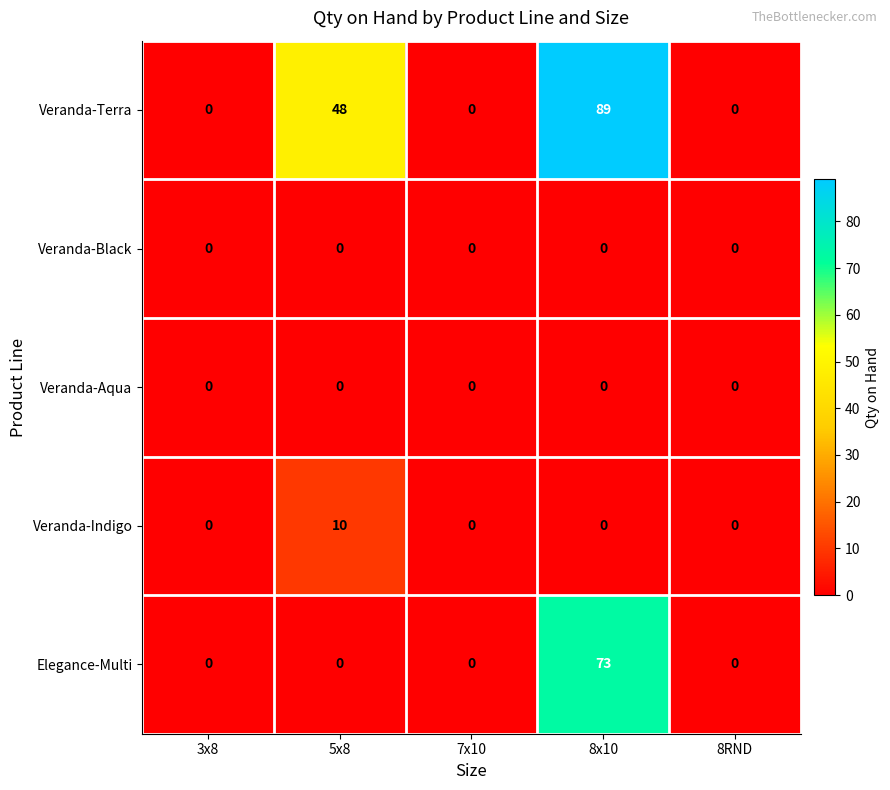

Count the Veranda-Indigo values in the range 0 to 1.

4